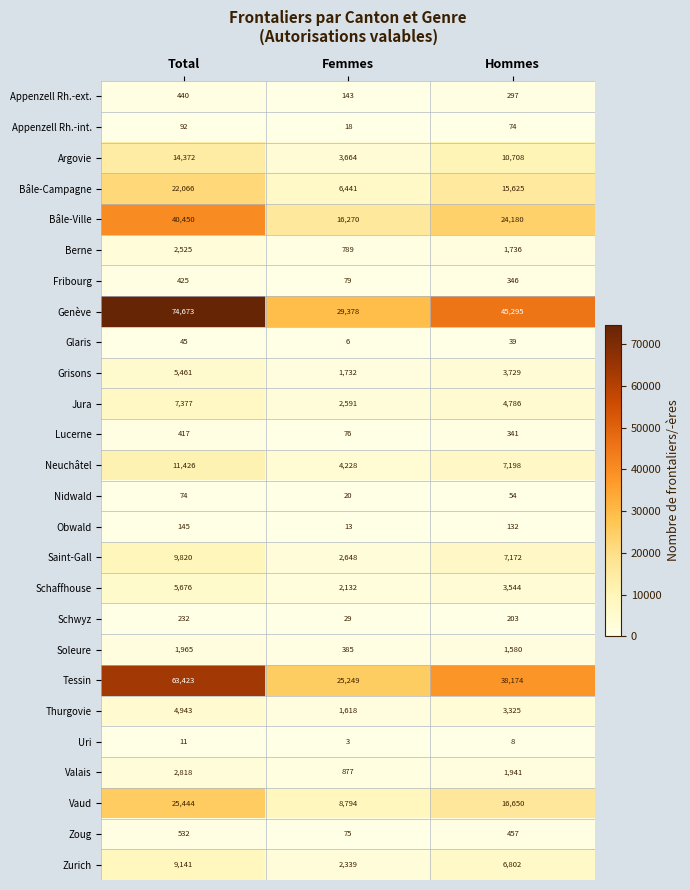

Rank the series by their maximum value, from lowest to highest.

Uri, Glaris, Nidwald, Appenzell Rh.-int., Obwald, Schwyz, Lucerne, Fribourg, Appenzell Rh.-ext., Zoug, Soleure, Berne, Valais, Thurgovie, Grisons, Schaffhouse, Jura, Zurich, Saint-Gall, Neuchâtel, Argovie, Bâle-Campagne, Vaud, Bâle-Ville, Tessin, Genève